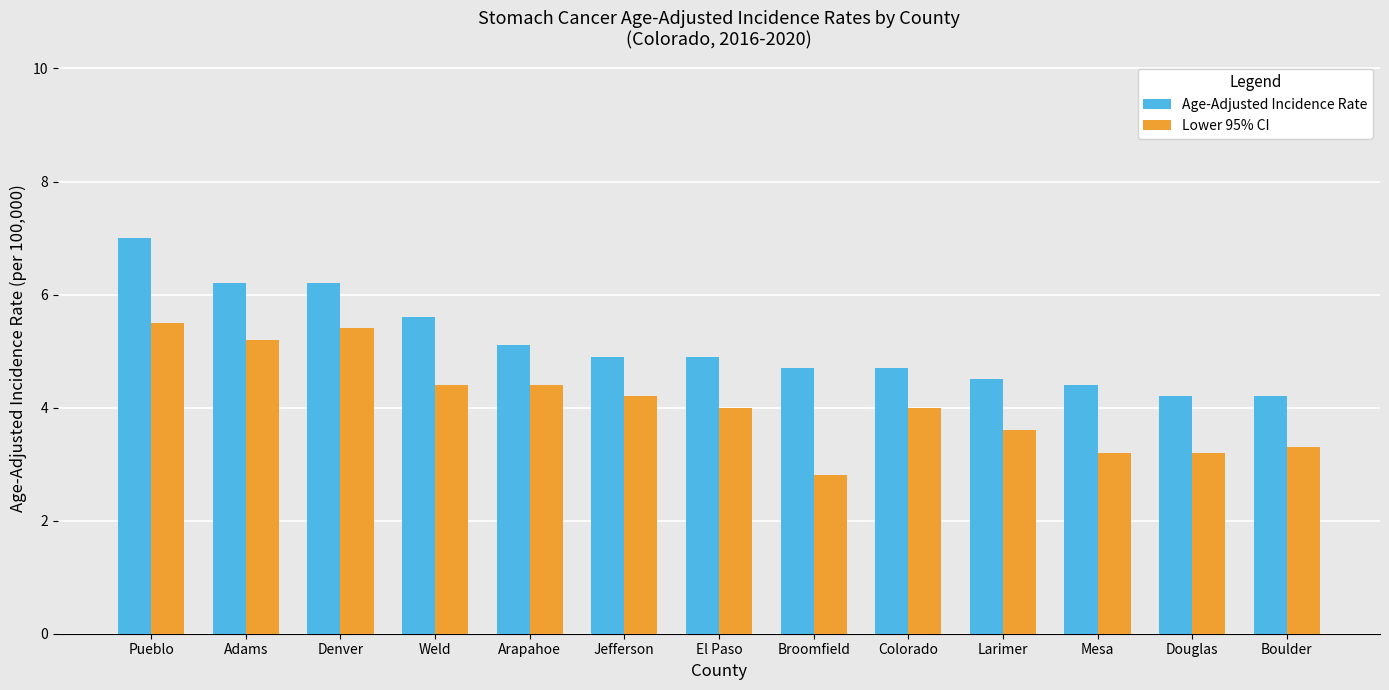

How many categories are shown in the chart?

13